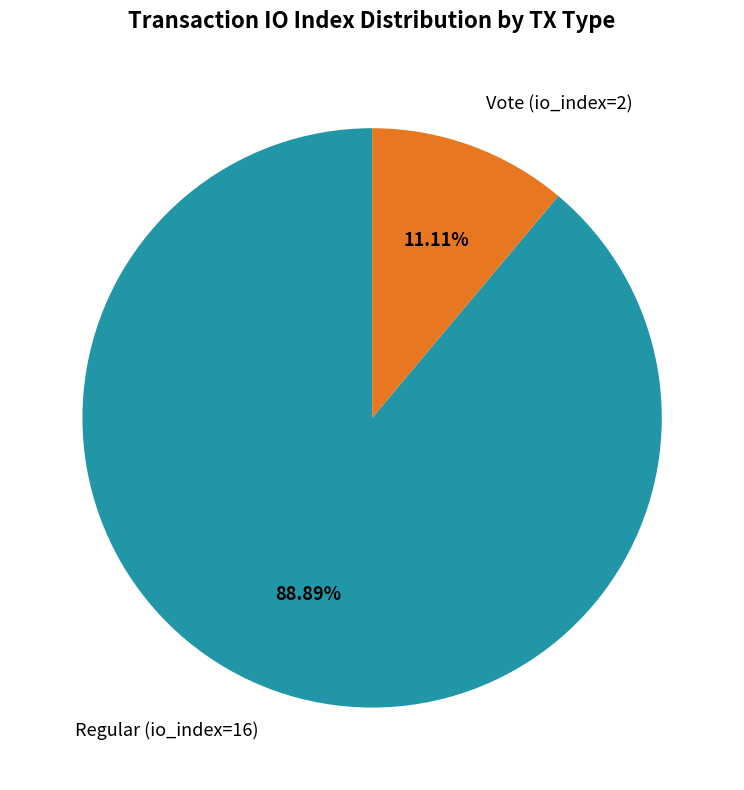

Which category has the smallest portion of the pie?

Vote (io_index=2)